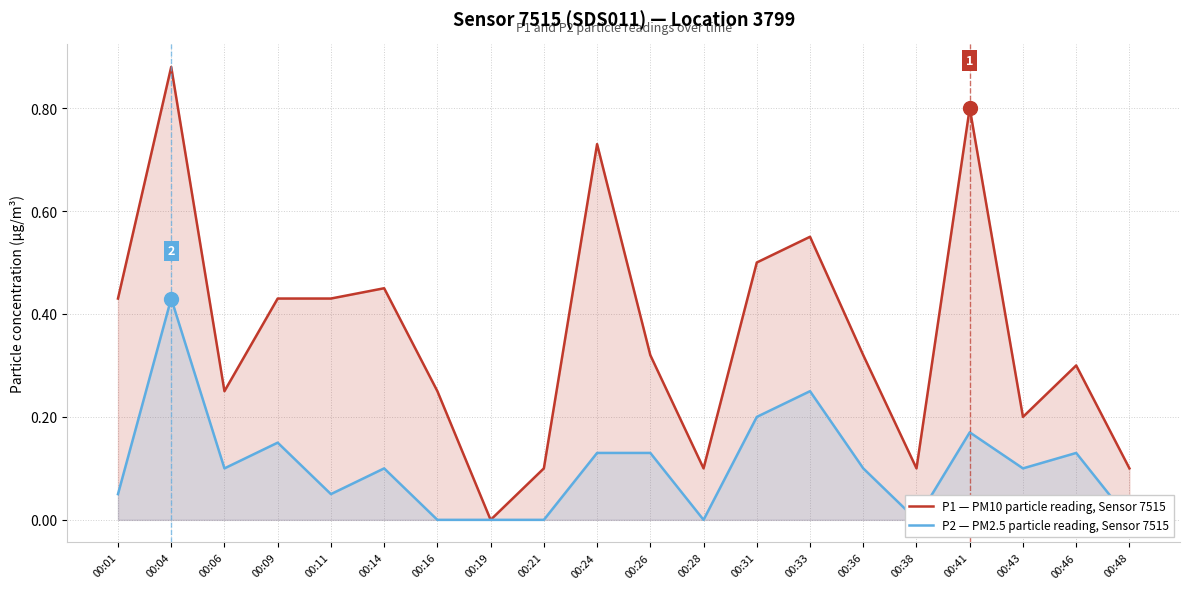

Count the number of data series in this chart.

2